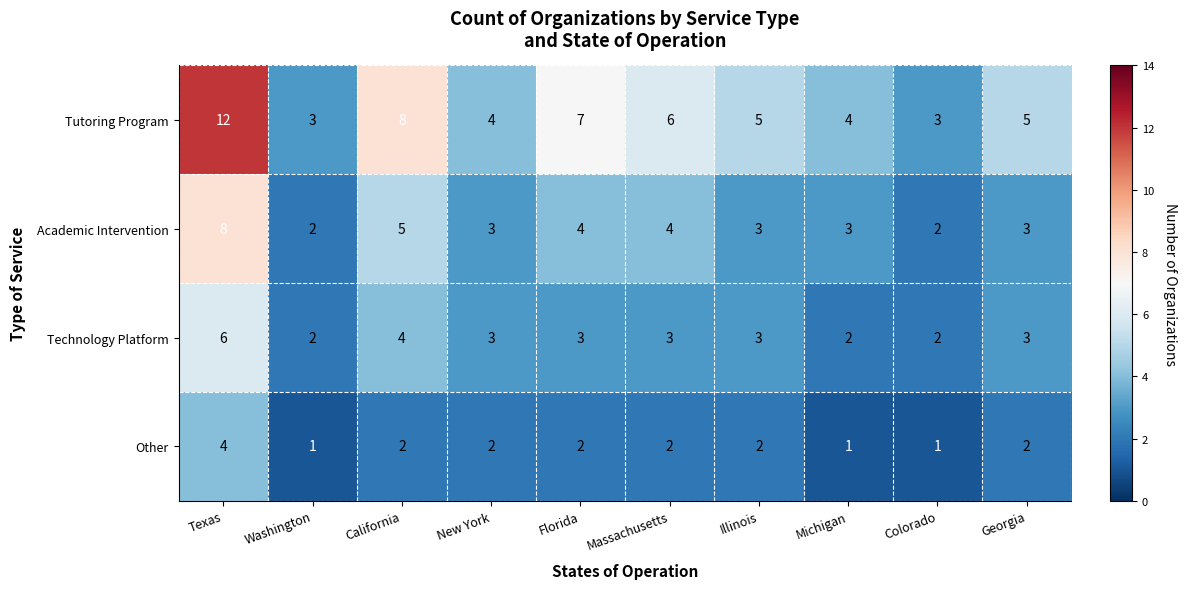

How many Technology Platform values are between 2 and 3?

8